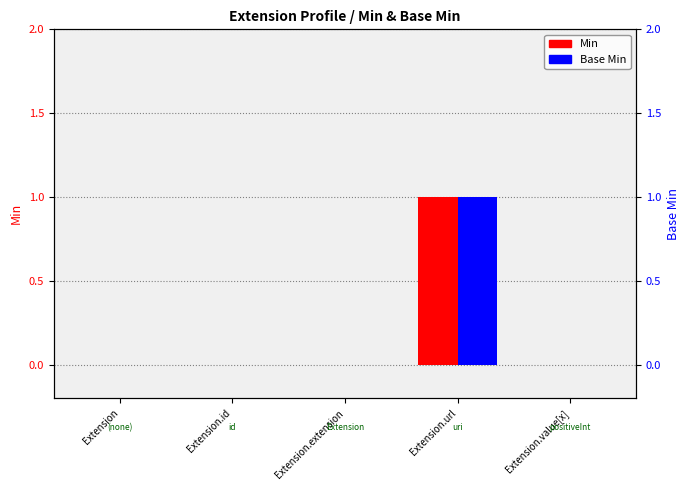

True or false: Min has a value of 0 at Extension.value[x].

True